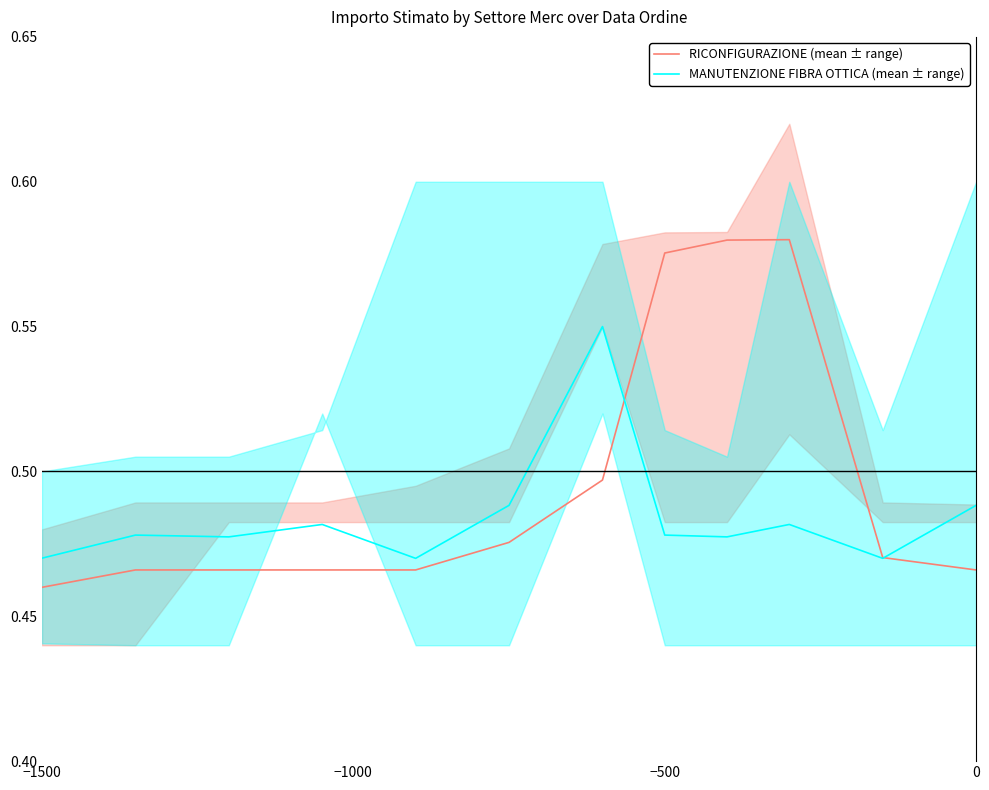

In MANUTENZIONE FIBRA OTTICA (mean ± range), how many points are higher than both neighbors (excluding endpoints)?

4